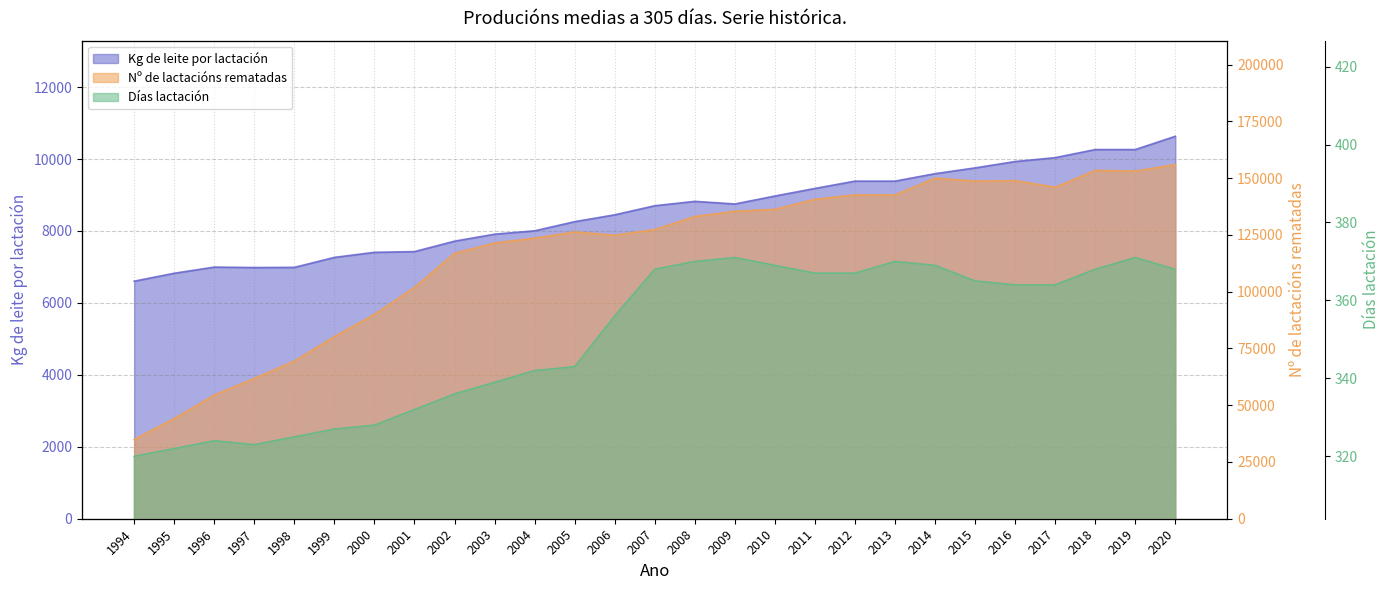

At which category does Nº de lactacións rematadas reach its first local peak?

2005